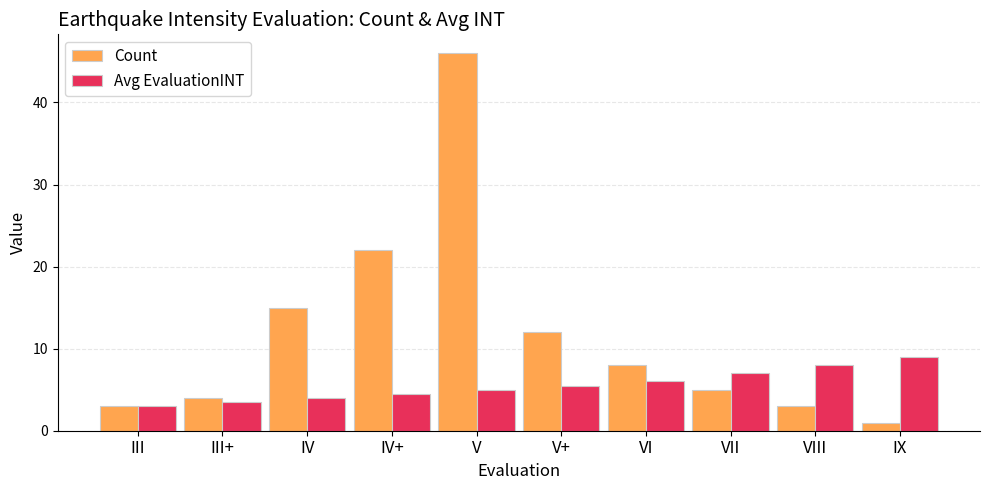

What is the difference between the Count values at IV and IX?

14.0